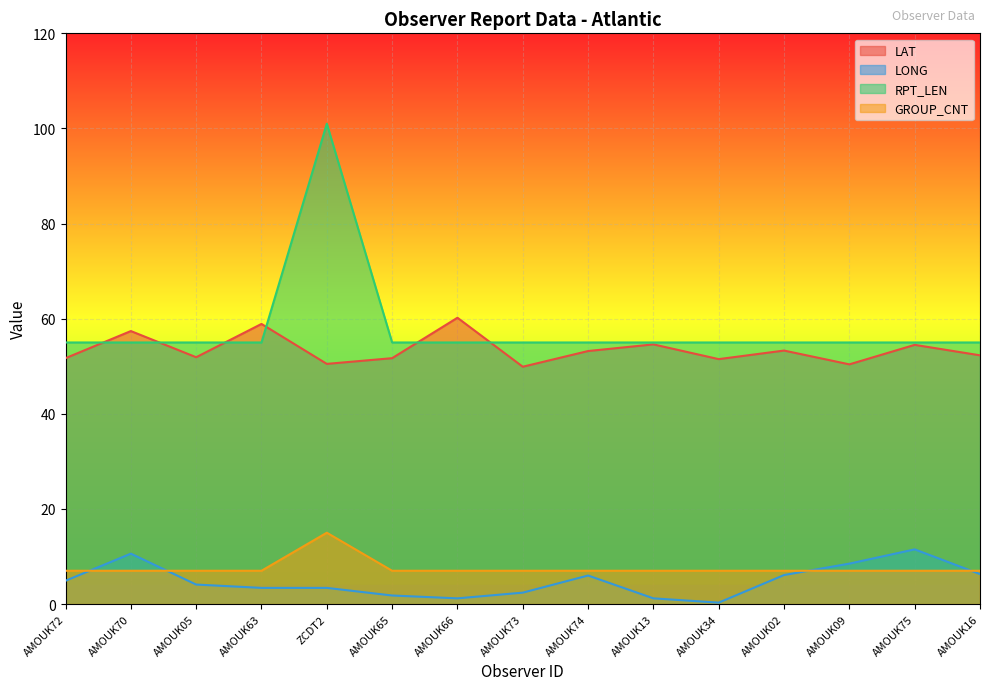

What is the value of the LAT point at the 12th from the left?

53.3